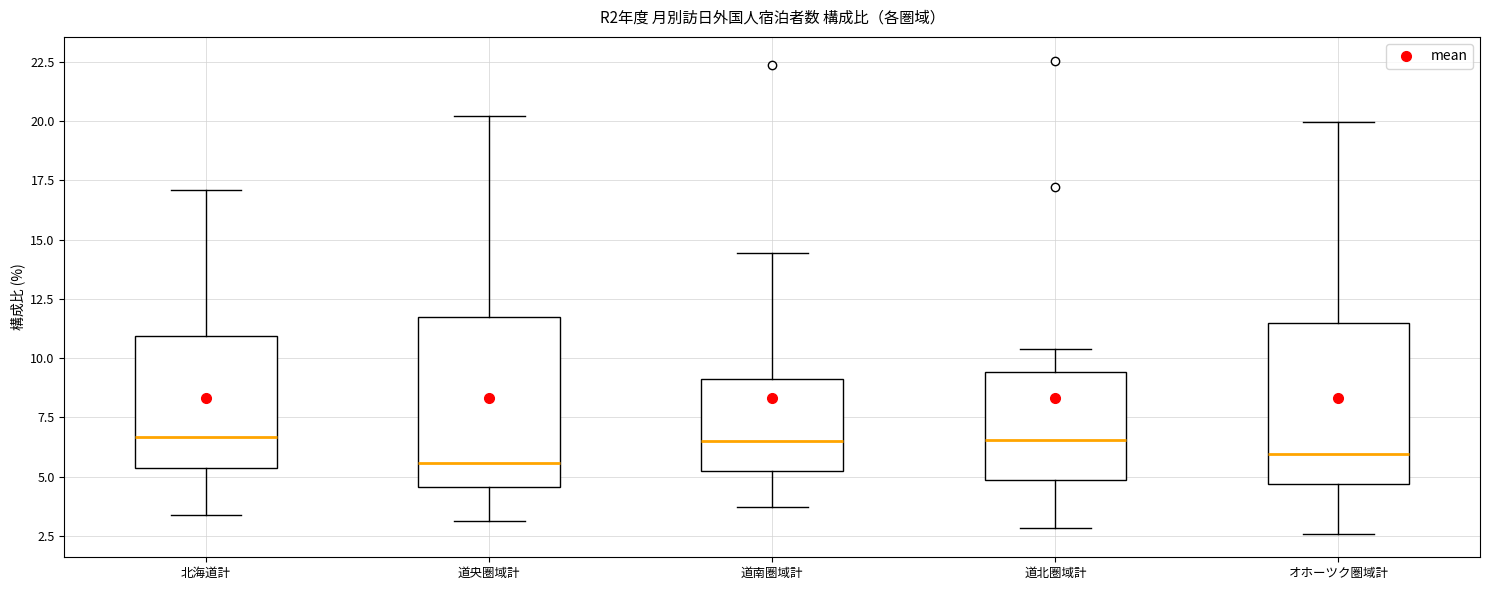

Where does the lower whisker of the box for 道北圏域計 end on the y-axis? The values are not printed on the chart, so give them approximately, as read against the axis.

3.0